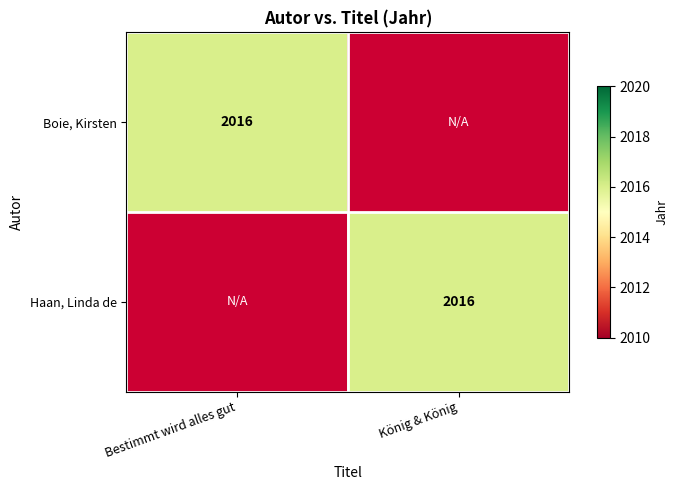

How many data points does each series have?

2